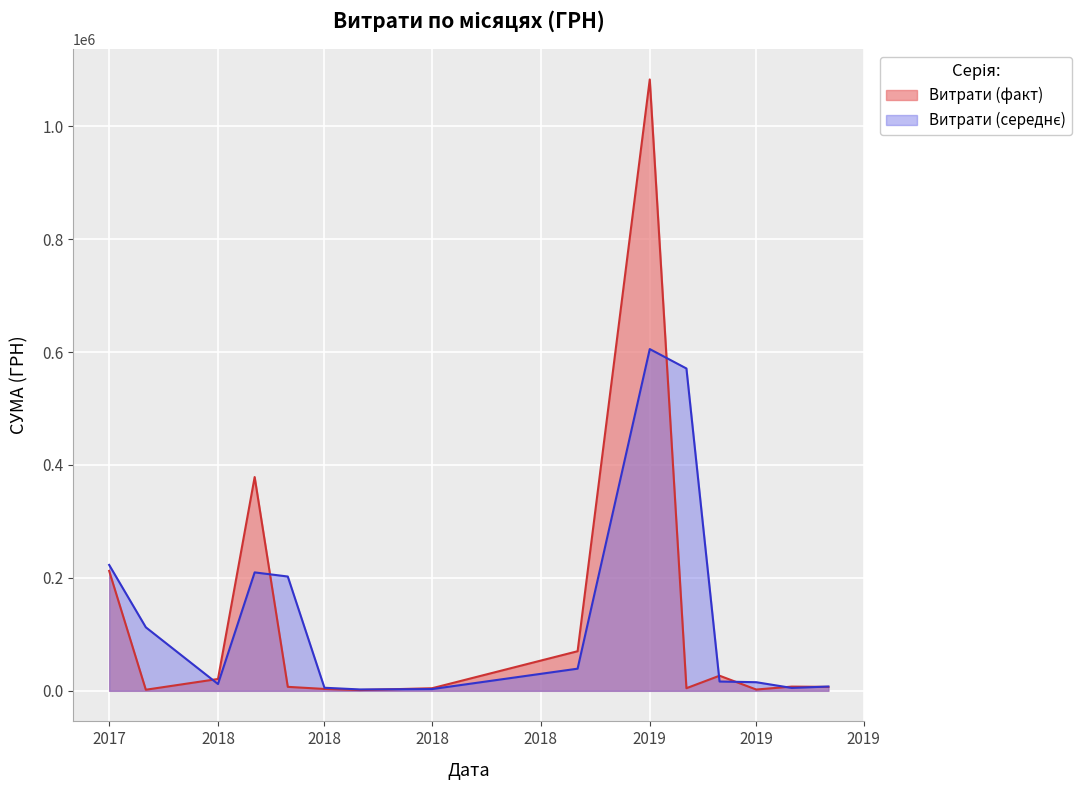

How many lines are shown in the chart?

2